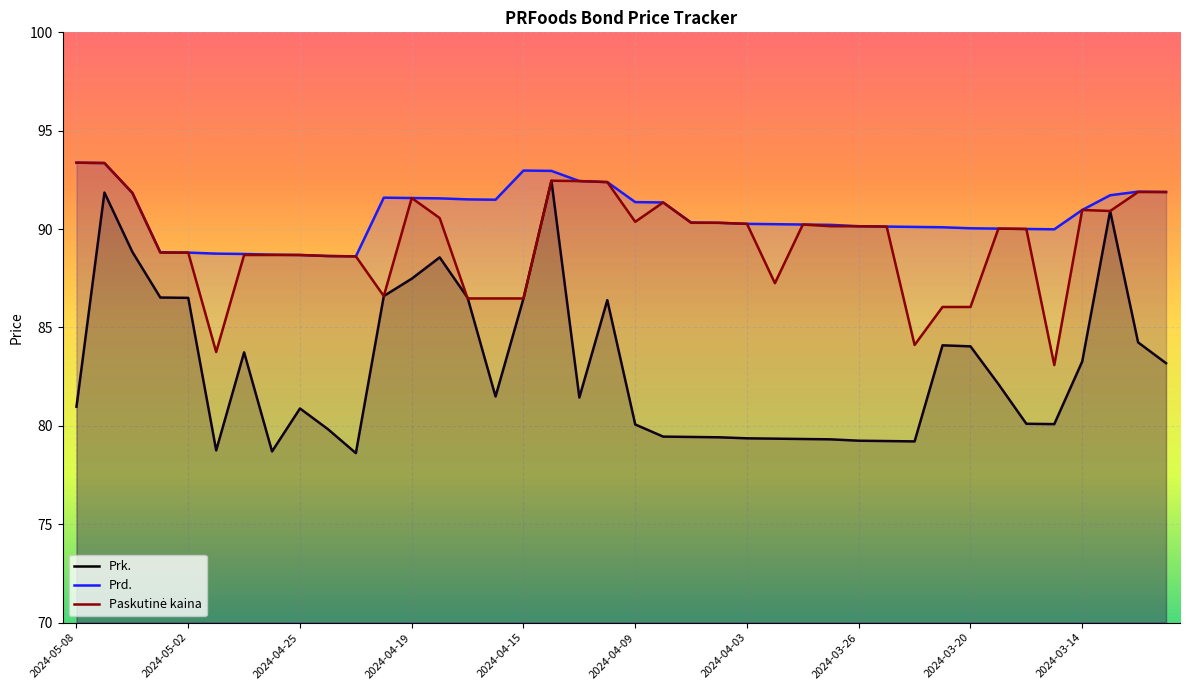

Reading right to left, list all the values displayed in this chart.

Prk.: 2024-03-11=83.2	2024-03-12=84.2	2024-03-13=90.9	2024-03-14=83.3	2024-03-15=80.1	2024-03-18=80.1	2024-03-19=82.1	2024-03-20=84.0	2024-03-21=84.1	2024-03-22=79.2	2024-03-25=79.2	2024-03-26=79.2	2024-03-27=79.3	2024-03-28=79.3	2024-04-02=79.3	2024-04-03=79.4	2024-04-04=79.4	2024-04-05=79.4	2024-04-08=79.5	2024-04-09=80.1	2024-04-10=86.4	2024-04-11=81.4	2024-04-12=92.5	2024-04-15=86.5	2024-04-16=81.5	2024-04-17=86.5	2024-04-18=88.6	2024-04-19=87.5	2024-04-22=86.6	2024-04-23=78.6	2024-04-24=79.8	2024-04-25=80.9	2024-04-26=78.7	2024-04-29=83.7	2024-04-30=78.8	2024-05-02=86.5	2024-05-03=86.5	2024-05-06=88.8	2024-05-07=91.9	2024-05-08=81.0
Prd.: 2024-03-11=91.9	2024-03-12=91.9	2024-03-13=91.7	2024-03-14=91.0	2024-03-15=90.0	2024-03-18=90.0	2024-03-19=90.0	2024-03-20=90.0	2024-03-21=90.1	2024-03-22=90.1	2024-03-25=90.1	2024-03-26=90.1	2024-03-27=90.2	2024-03-28=90.2	2024-04-02=90.2	2024-04-03=90.3	2024-04-04=90.3	2024-04-05=90.3	2024-04-08=91.4	2024-04-09=91.4	2024-04-10=92.4	2024-04-11=92.4	2024-04-12=93.0	2024-04-15=93.0	2024-04-16=91.5	2024-04-17=91.5	2024-04-18=91.6	2024-04-19=91.6	2024-04-22=91.6	2024-04-23=88.6	2024-04-24=88.6	2024-04-25=88.7	2024-04-26=88.7	2024-04-29=88.7	2024-04-30=88.8	2024-05-02=88.8	2024-05-03=88.8	2024-05-06=91.8	2024-05-07=93.4	2024-05-08=93.4
Paskutinė kaina: 2024-03-11=91.9	2024-03-12=91.9	2024-03-13=90.9	2024-03-14=91.0	2024-03-15=83.1	2024-03-18=90.0	2024-03-19=90.0	2024-03-20=86.0	2024-03-21=86.0	2024-03-22=84.1	2024-03-25=90.1	2024-03-26=90.1	2024-03-27=90.1	2024-03-28=90.2	2024-04-02=87.2	2024-04-03=90.3	2024-04-04=90.3	2024-04-05=90.3	2024-04-08=91.4	2024-04-09=90.4	2024-04-10=92.4	2024-04-11=92.4	2024-04-12=92.5	2024-04-15=86.5	2024-04-16=86.5	2024-04-17=86.5	2024-04-18=90.6	2024-04-19=91.6	2024-04-22=86.6	2024-04-23=88.6	2024-04-24=88.6	2024-04-25=88.7	2024-04-26=88.7	2024-04-29=88.7	2024-04-30=83.8	2024-05-02=88.8	2024-05-03=88.8	2024-05-06=91.8	2024-05-07=93.4	2024-05-08=93.4